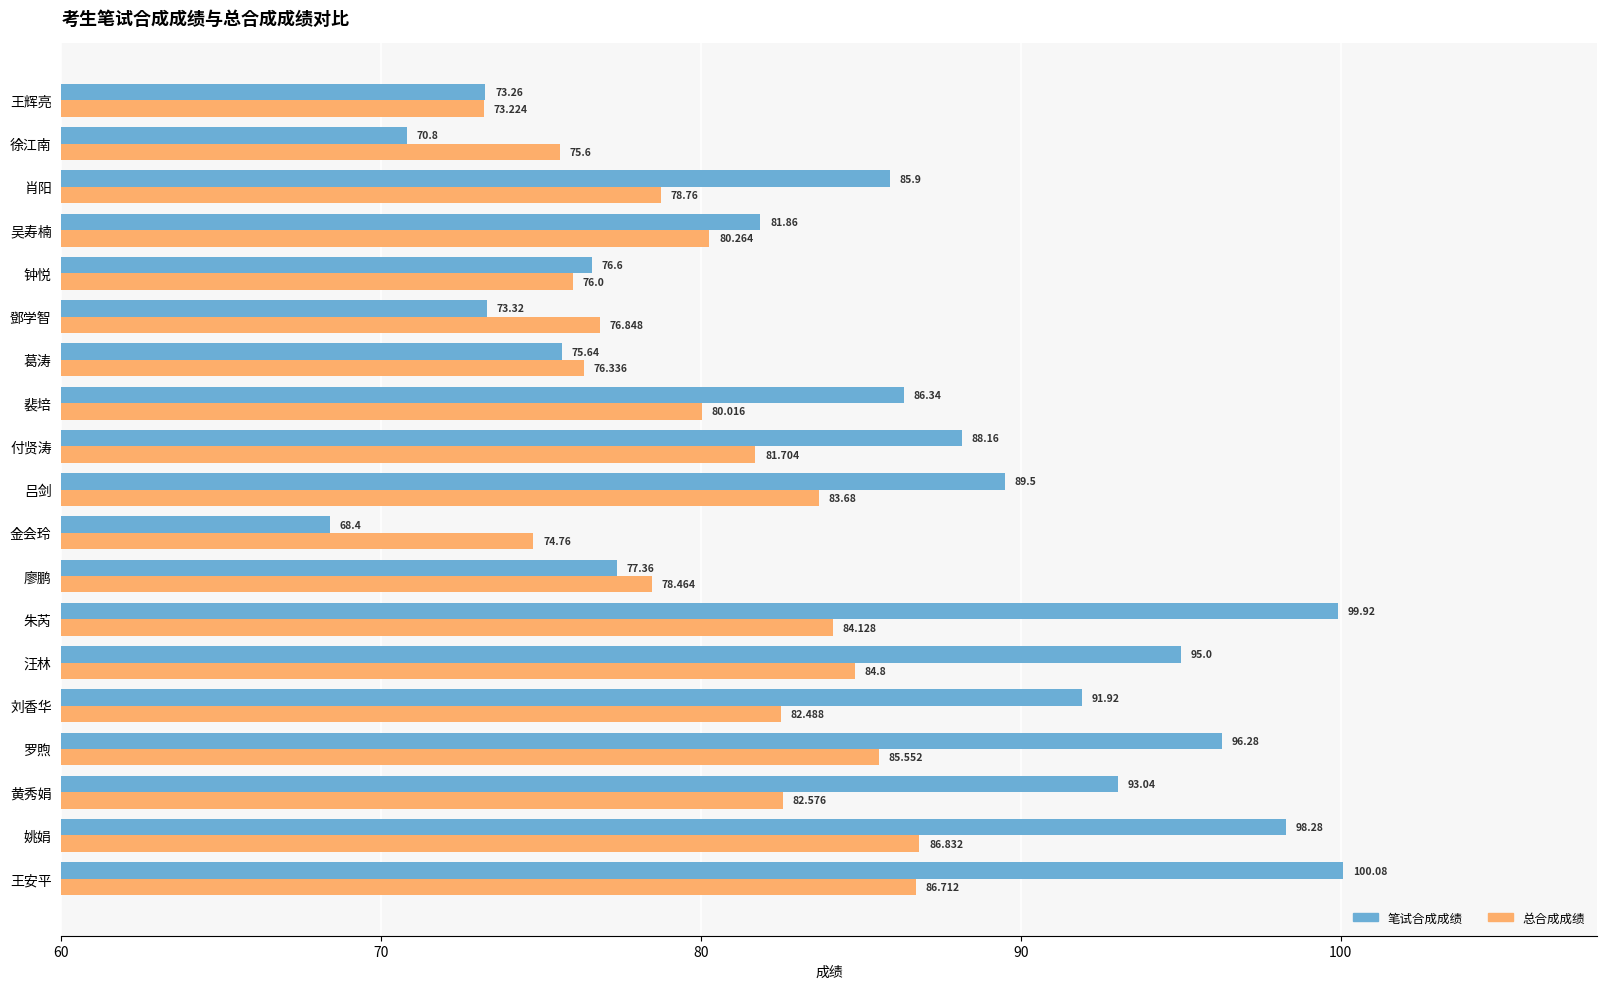

What is the difference between the maximum and minimum values in the 总合成成绩 series?

13.6